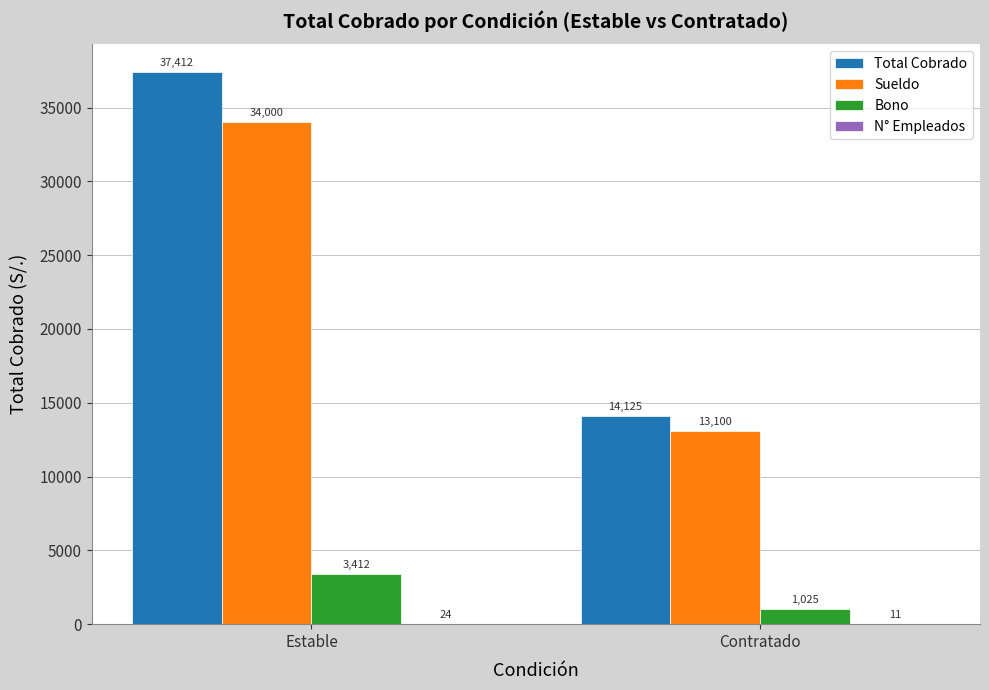

Which series changed the most between Estable and Contratado?

Total Cobrado